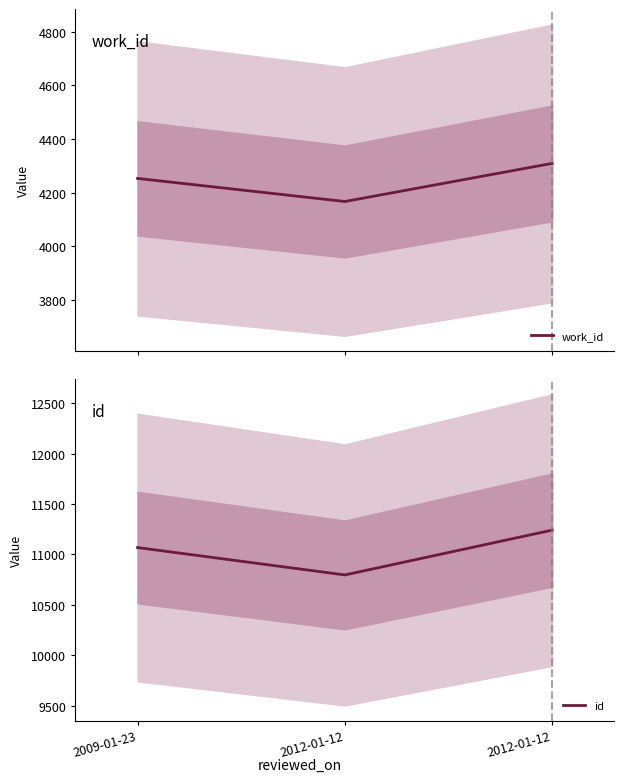

What value does the id series have at 2009-01-23, to the nearest 10?

11070